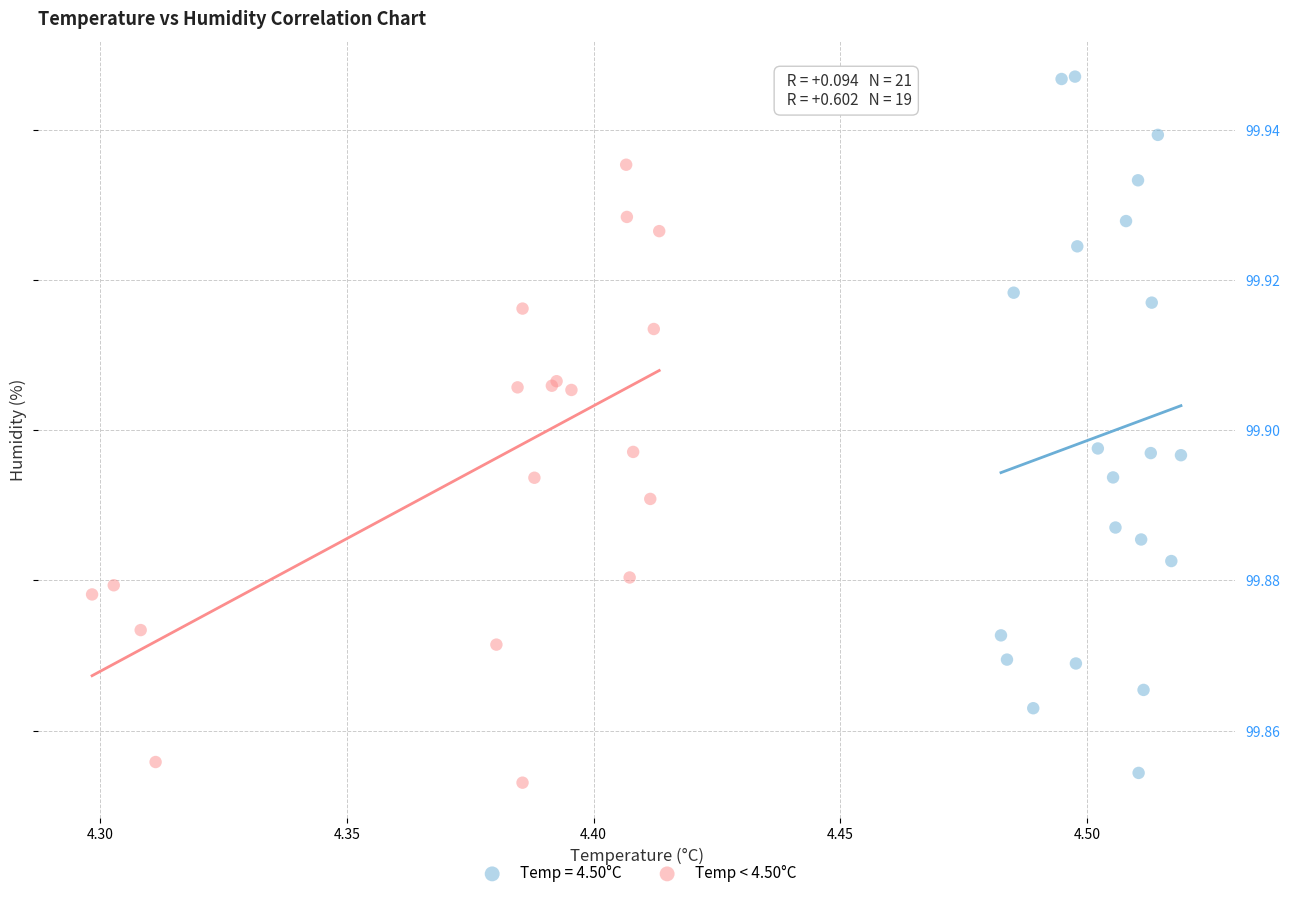

Which series has the largest Y range (max minus min)?

Temp = 4.50°C